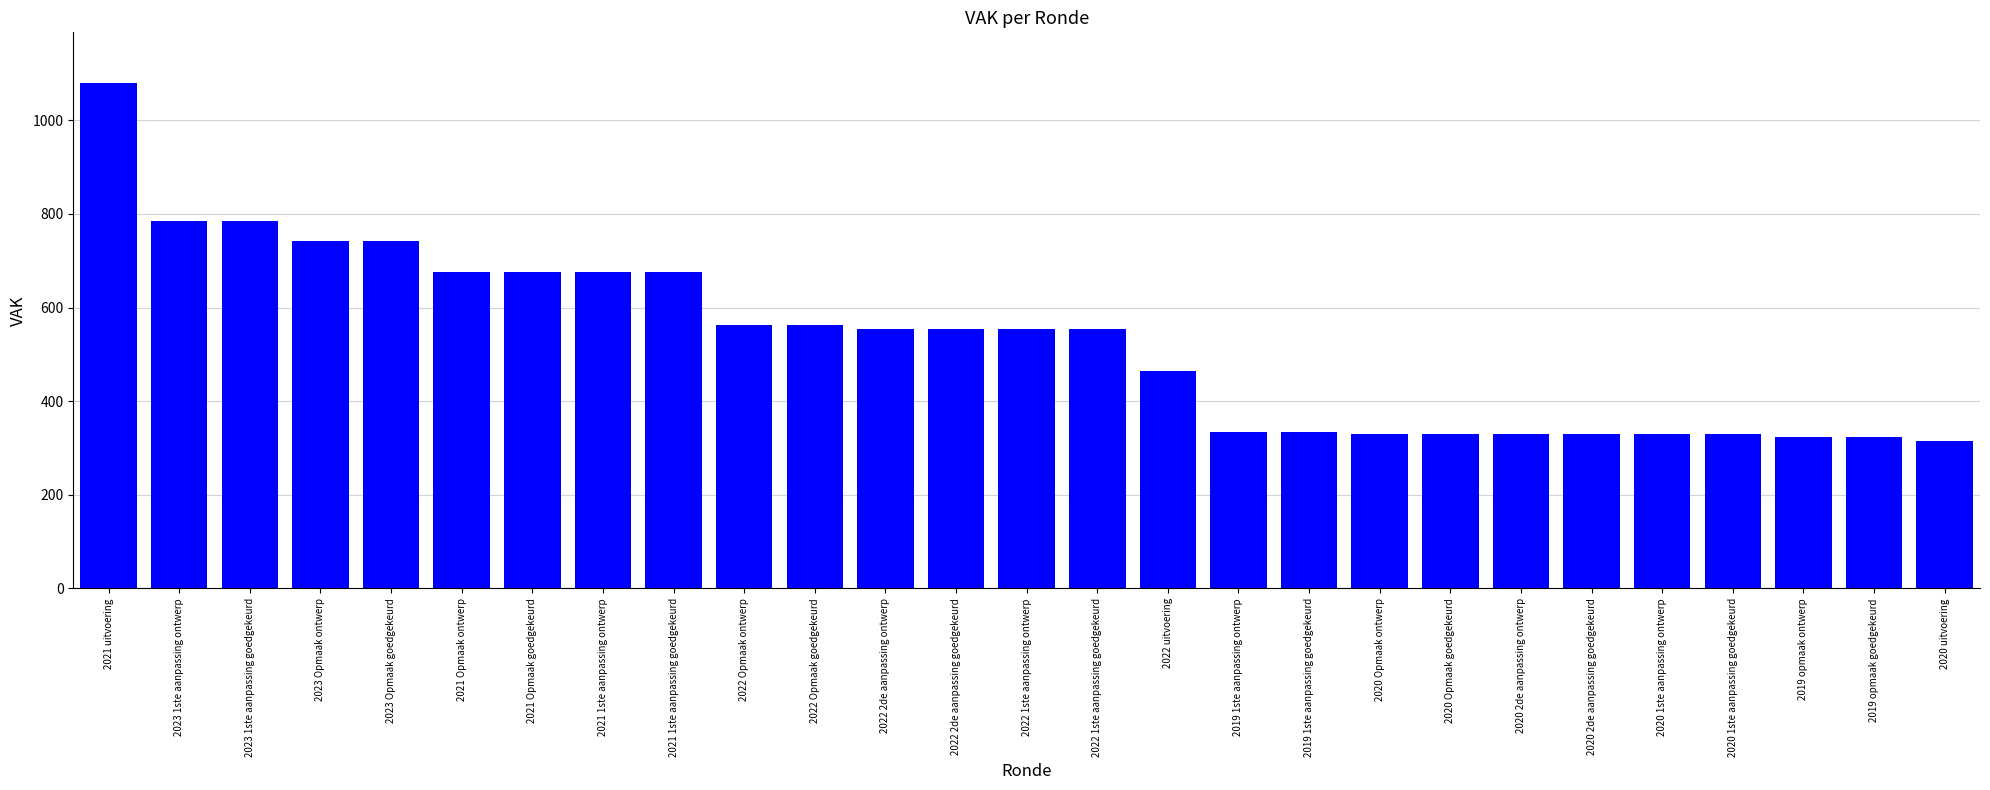

What is the change in value from 2023 1ste aanpassing goedgekeurd to 2020 2de aanpassing goedgekeurd?

-454